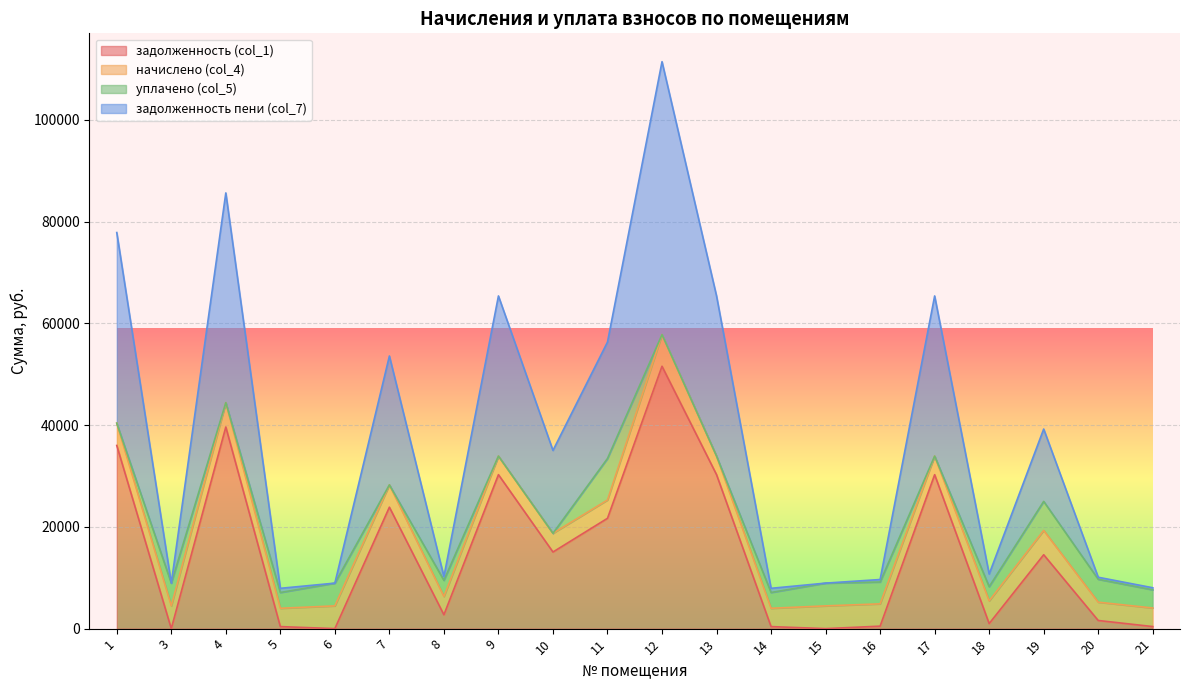

Between 8 and 12, which is larger?

12